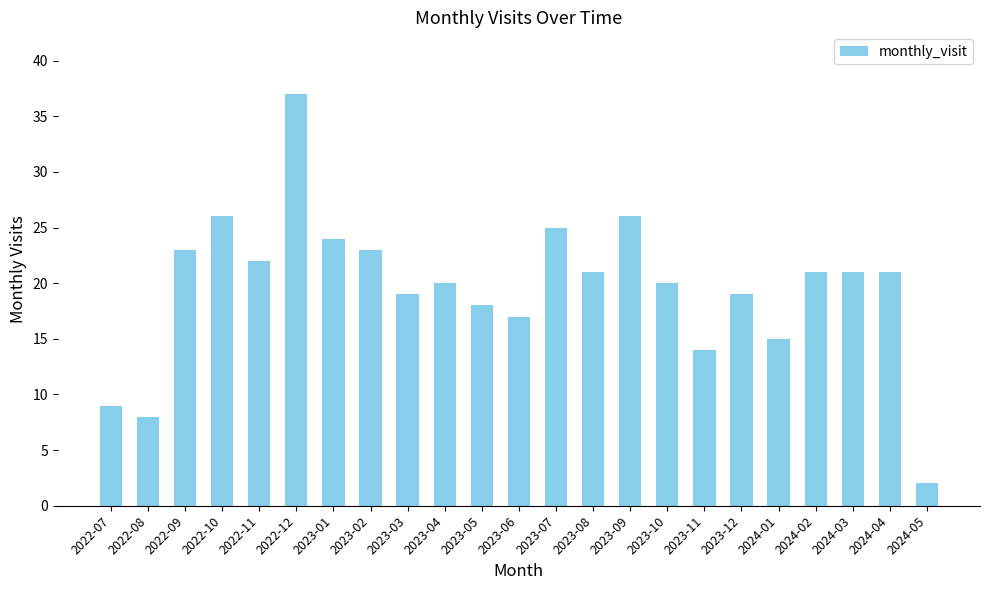

Reading left to right, what are all the values shown in this chart?

2022-07=9	2022-08=8	2022-09=23	2022-10=26	2022-11=22	2022-12=37	2023-01=24	2023-02=23	2023-03=19	2023-04=20	2023-05=18	2023-06=17	2023-07=25	2023-08=21	2023-09=26	2023-10=20	2023-11=14	2023-12=19	2024-01=15	2024-02=21	2024-03=21	2024-04=21	2024-05=2